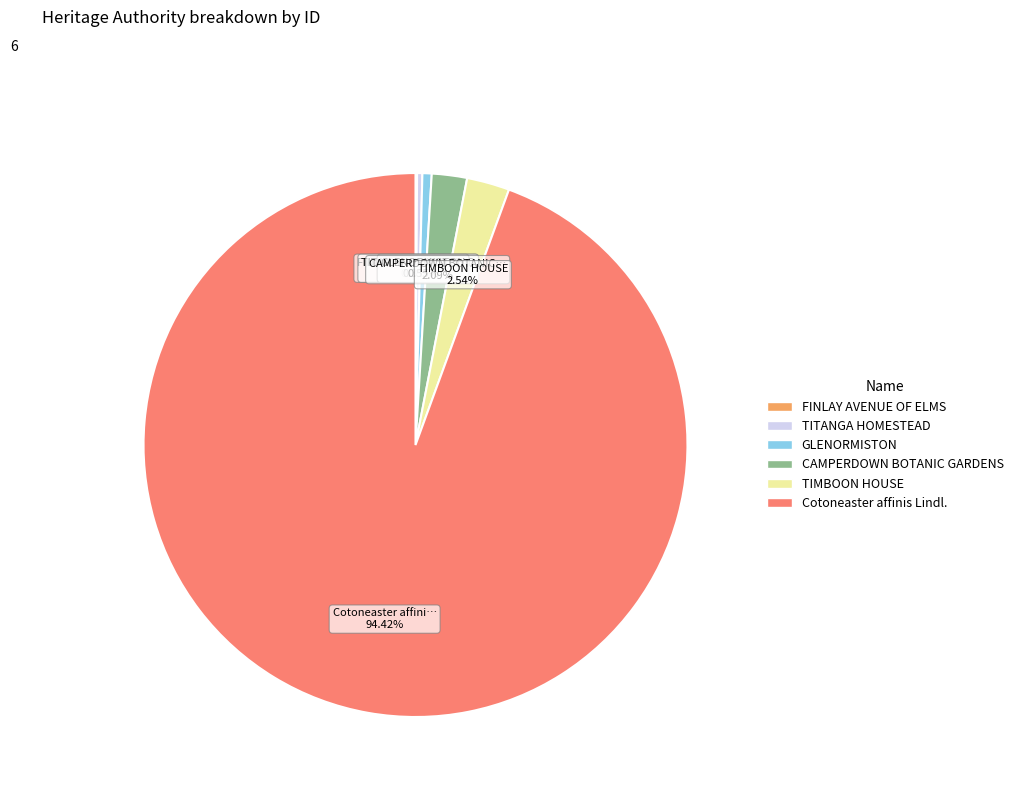

Do GLENORMISTON and TITANGA HOMESTEAD together represent more than half of the pie?

No